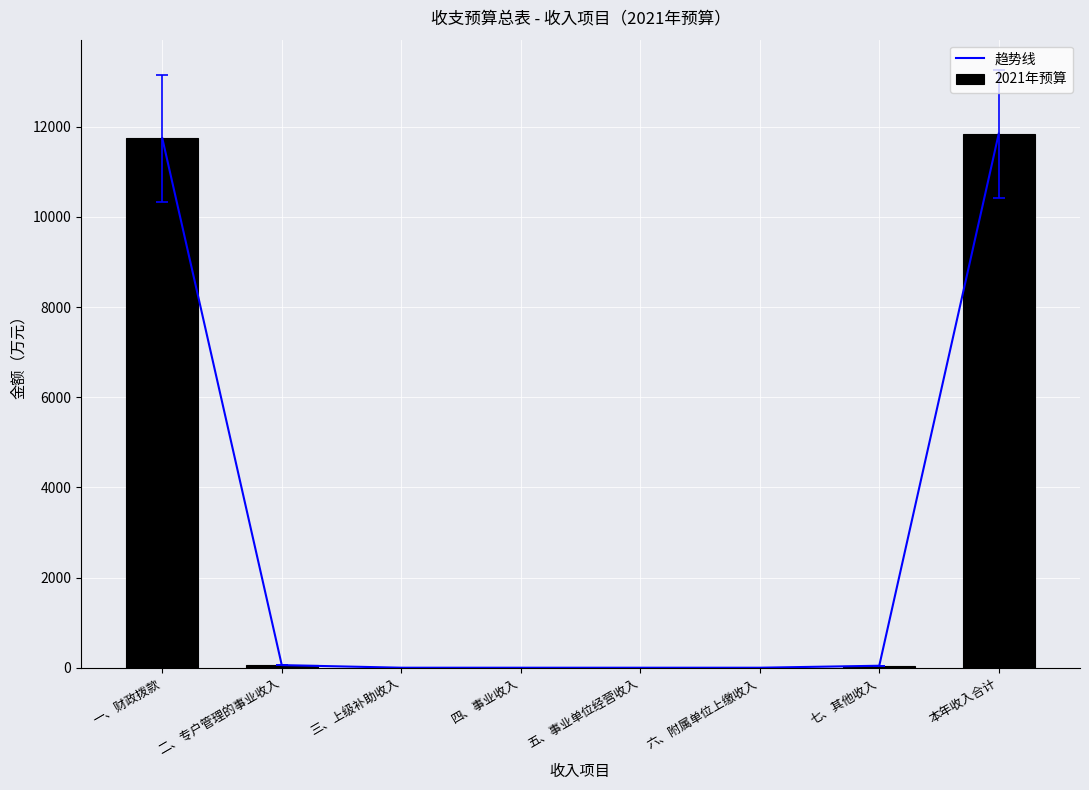

The value of 趋势线 at 二、专户管理的事业收入 is 57.2. True or false?

True